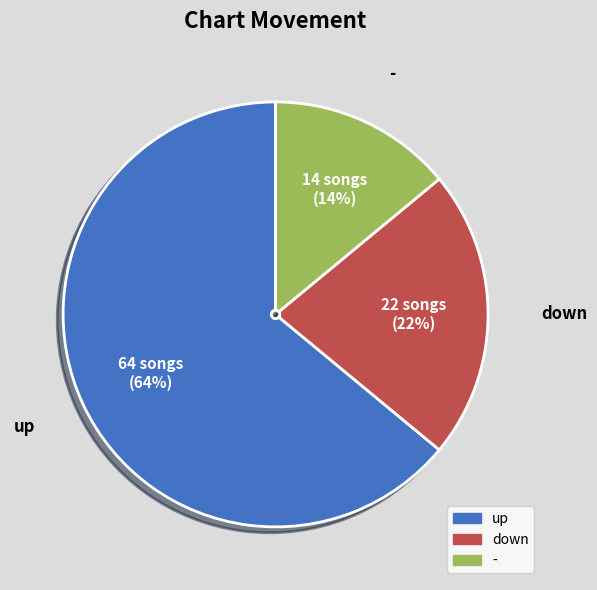

Do down and - together represent more than half of the pie?

No